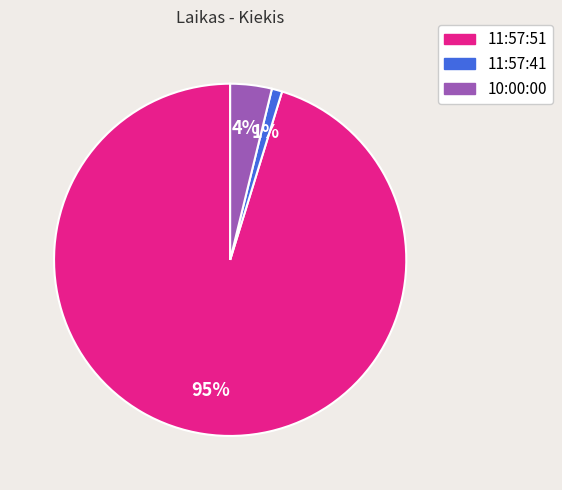

Rank the categories by value from lowest to highest.

11:57:41, 10:00:00, 11:57:51